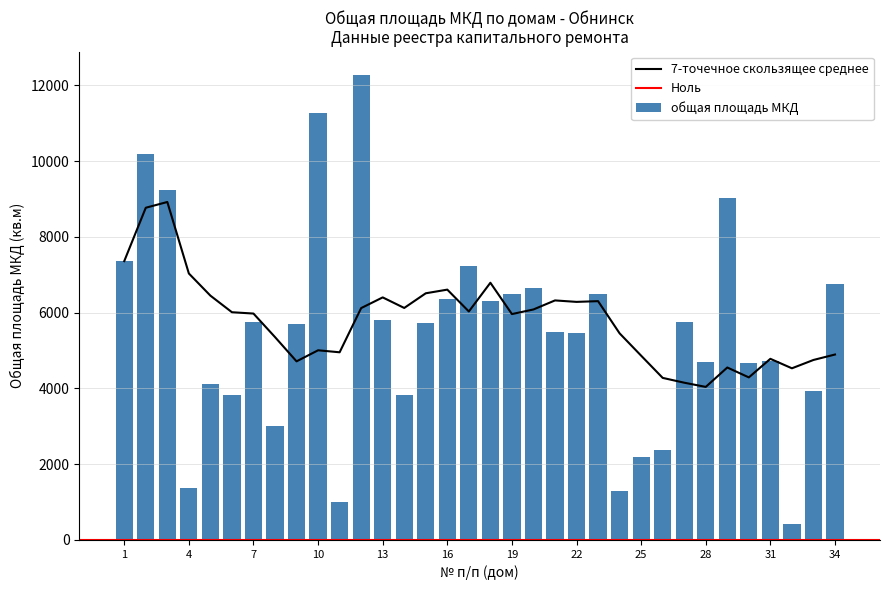

The value at 19 is 6488.8. True or false?

True